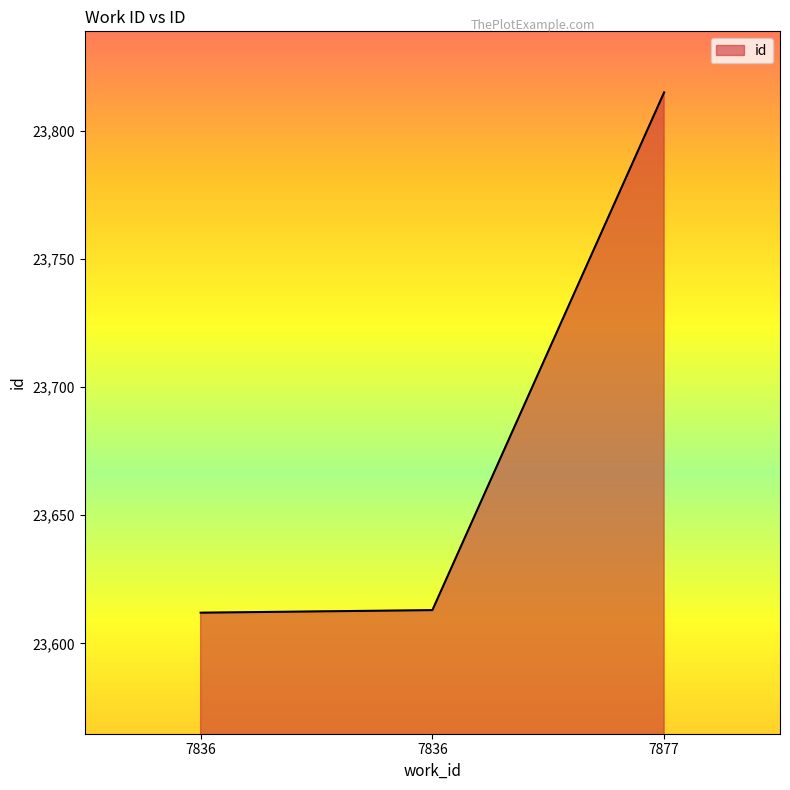

What is the ratio of the value at 7877 to the value at 7836?

1.0